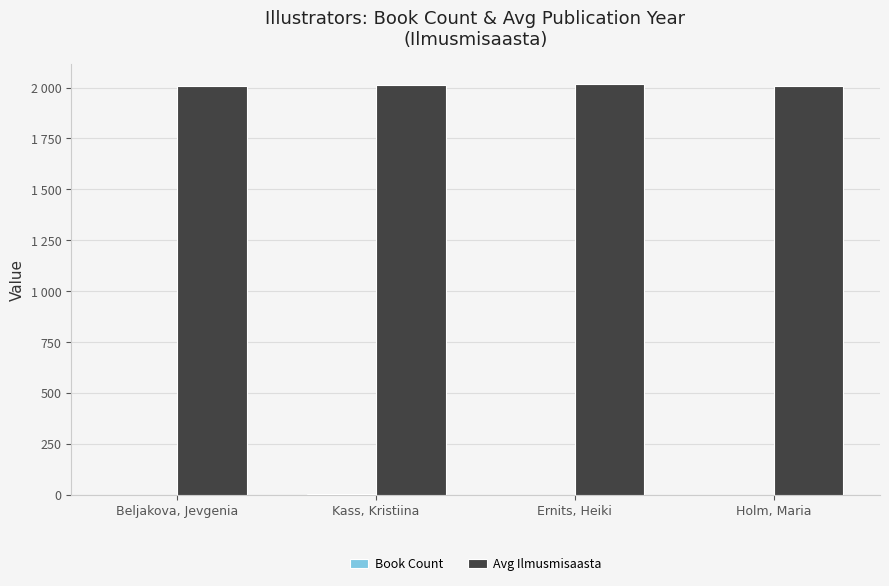

Does the chart contain stacked bars?

No